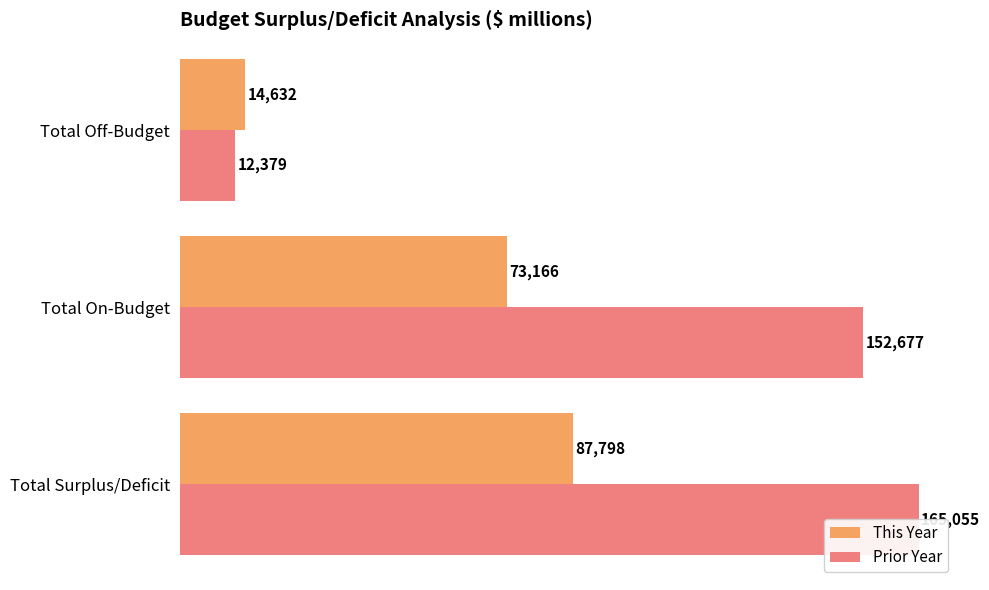

Between Total On-Budget and Total Off-Budget, which series saw the biggest shift?

Prior Year